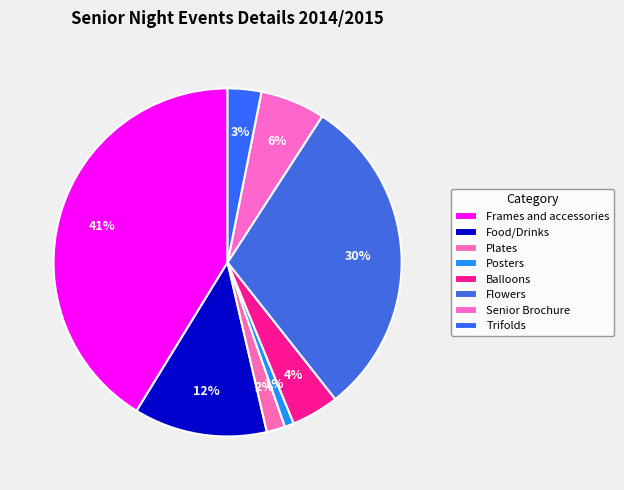

Is there any slice that represents more than half of the pie?

No